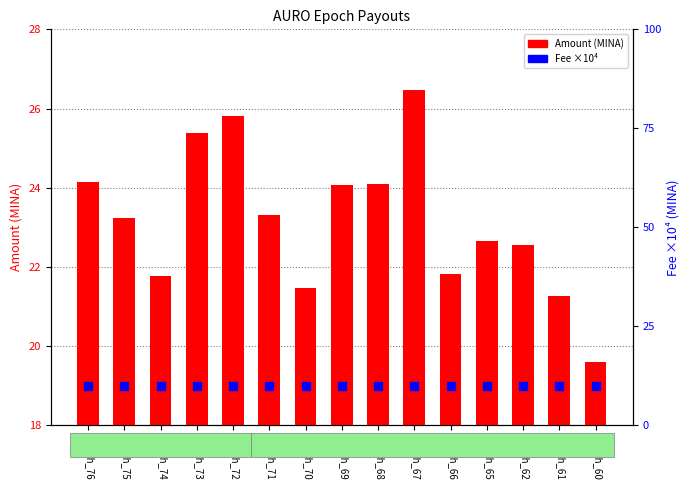

Which series has the widest spread of Y values?

Amount